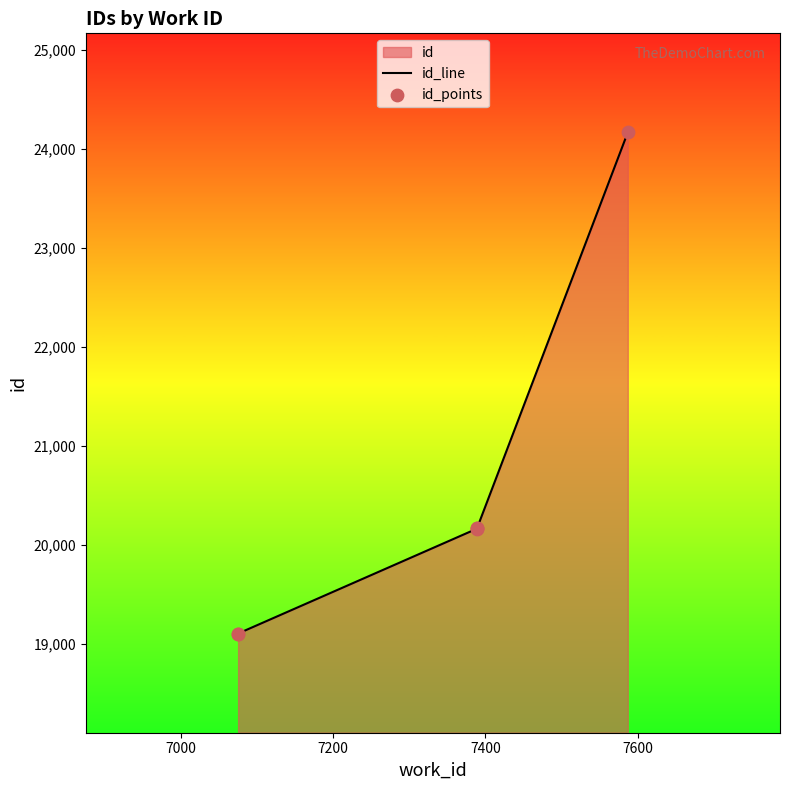

Which series has the largest total across all categories?

id_line